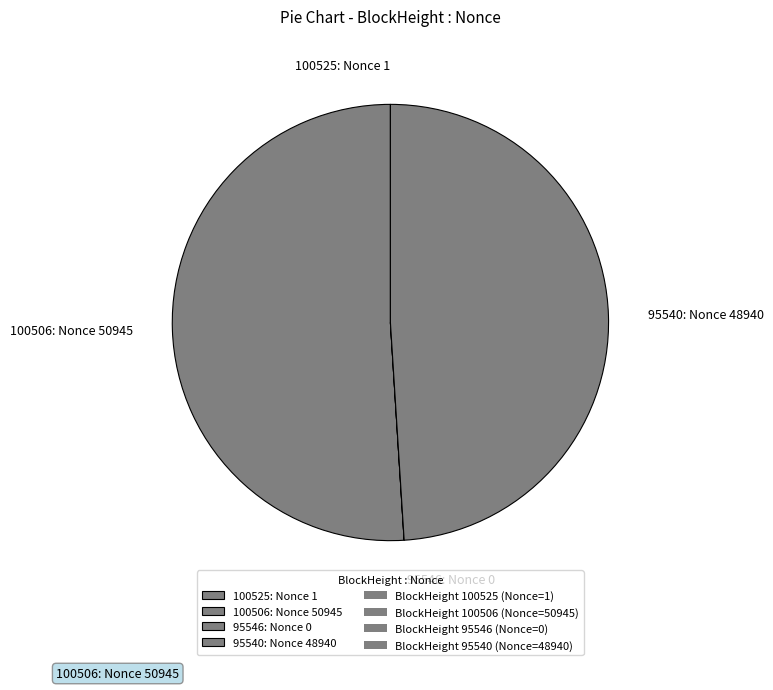

What is the ratio of the value at 100506: Nonce 50945 to the value at 95540: Nonce 48940?

1.0